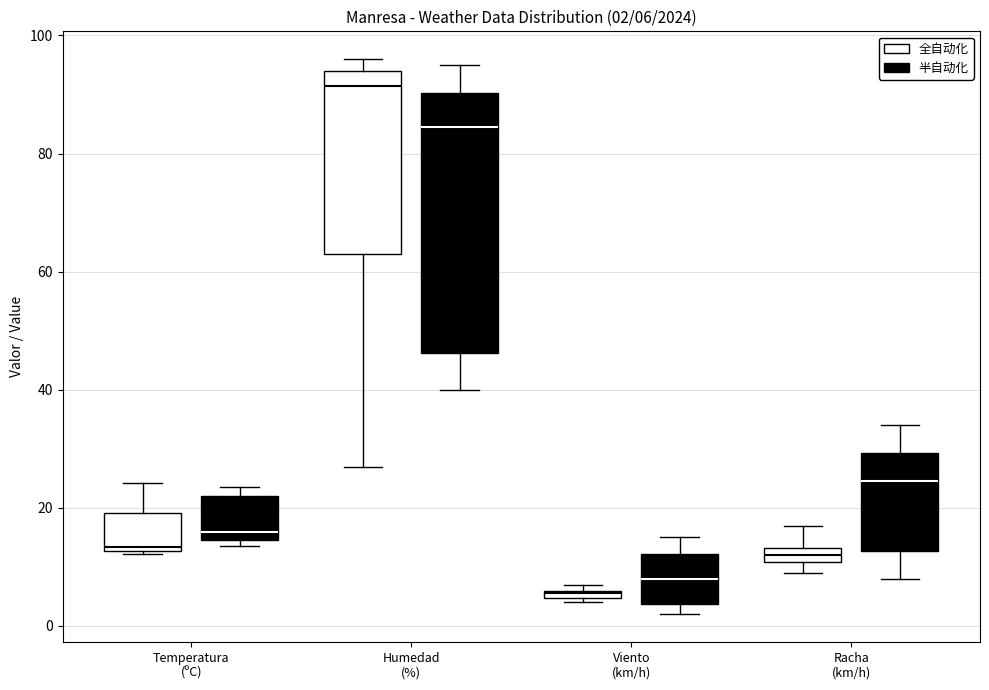

Which box's median line is the lowest?

Viento (km/h) (全自动化)